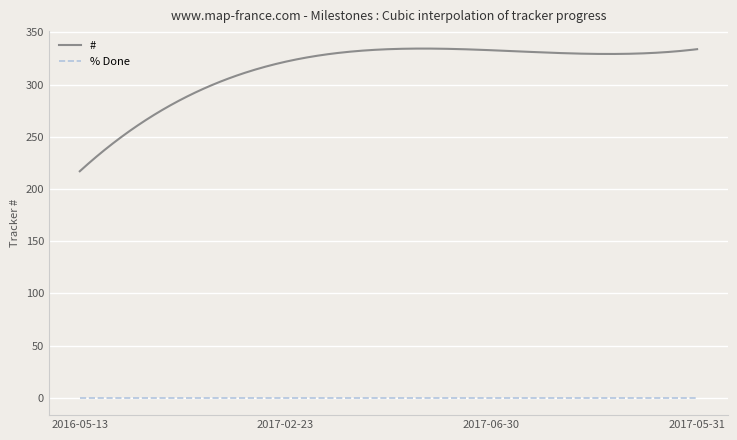

What is the average value of the # series?

314.4